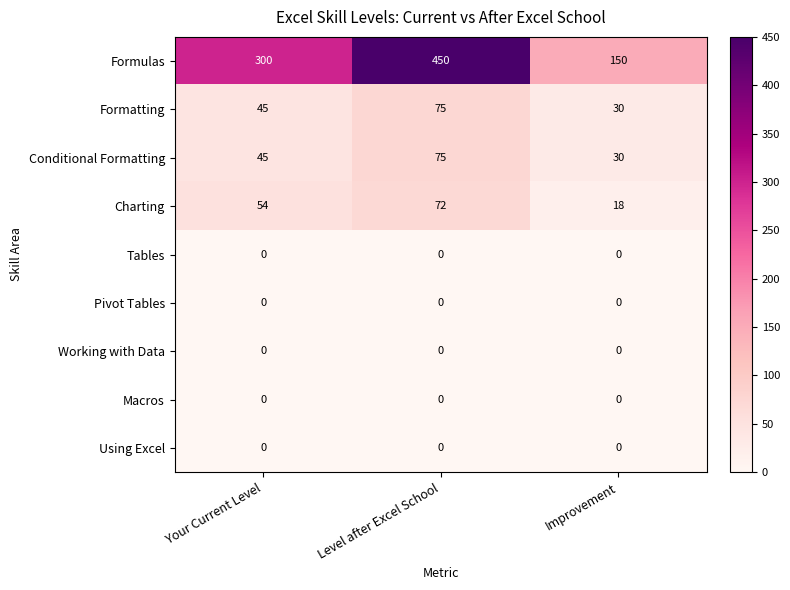

What is the maximum value shown in the chart?

450